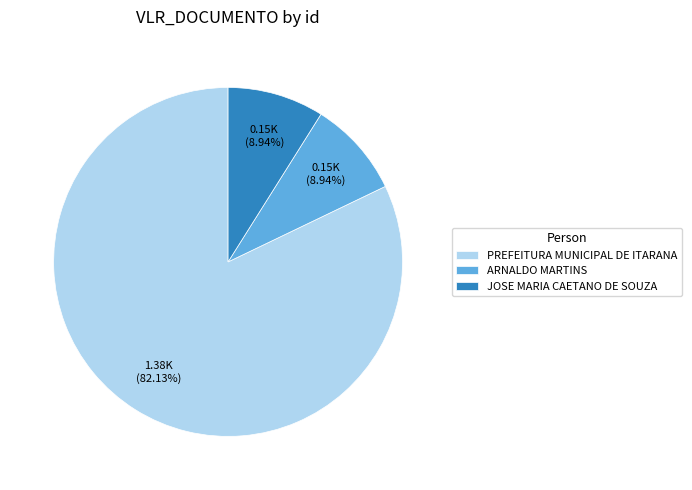

Is the sum of PREFEITURA MUNICIPAL DE ITARANA and JOSE MARIA CAETANO DE SOUZA greater than half?

Yes